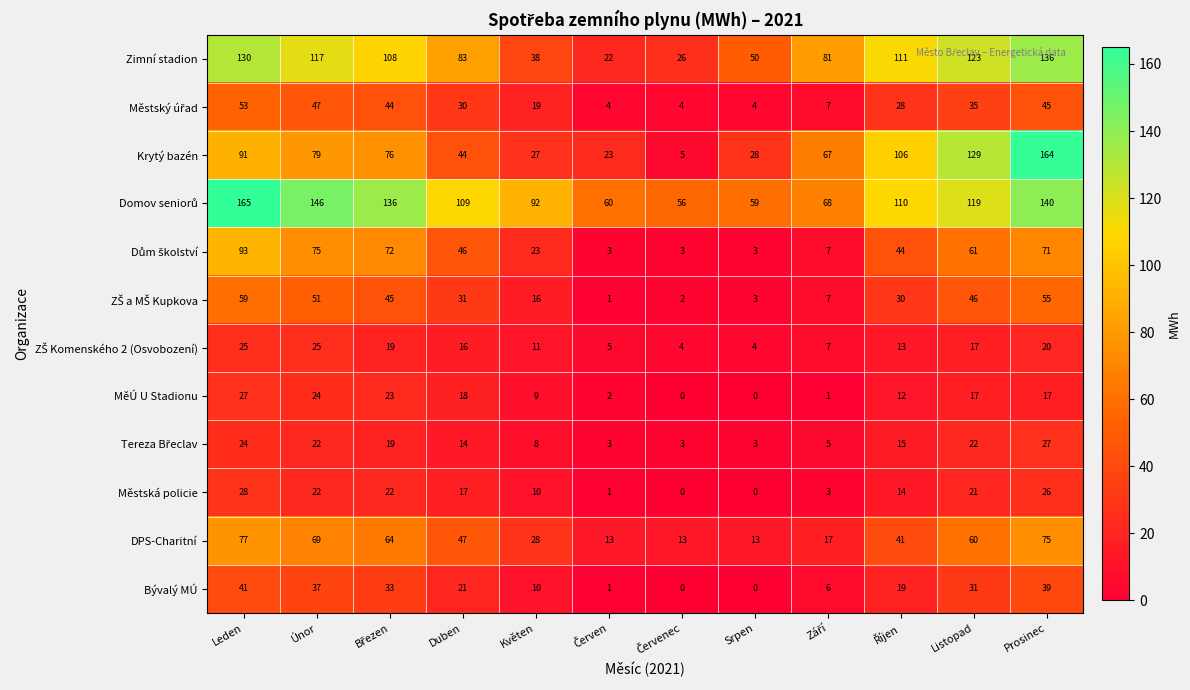

Is it true that Městská policie equals -12 at Srpen?

False